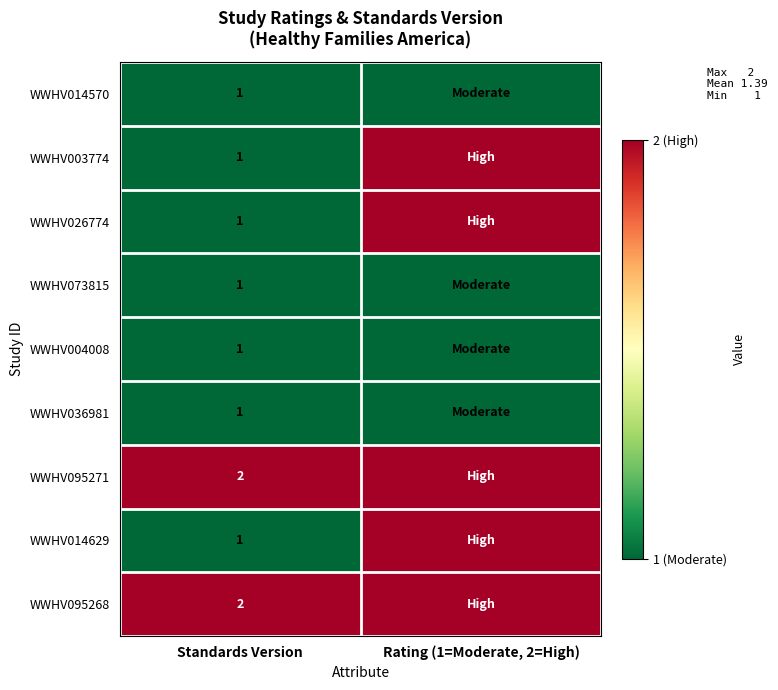

True or false: WWHV095271 has a value of 2 at Standards Version.

True